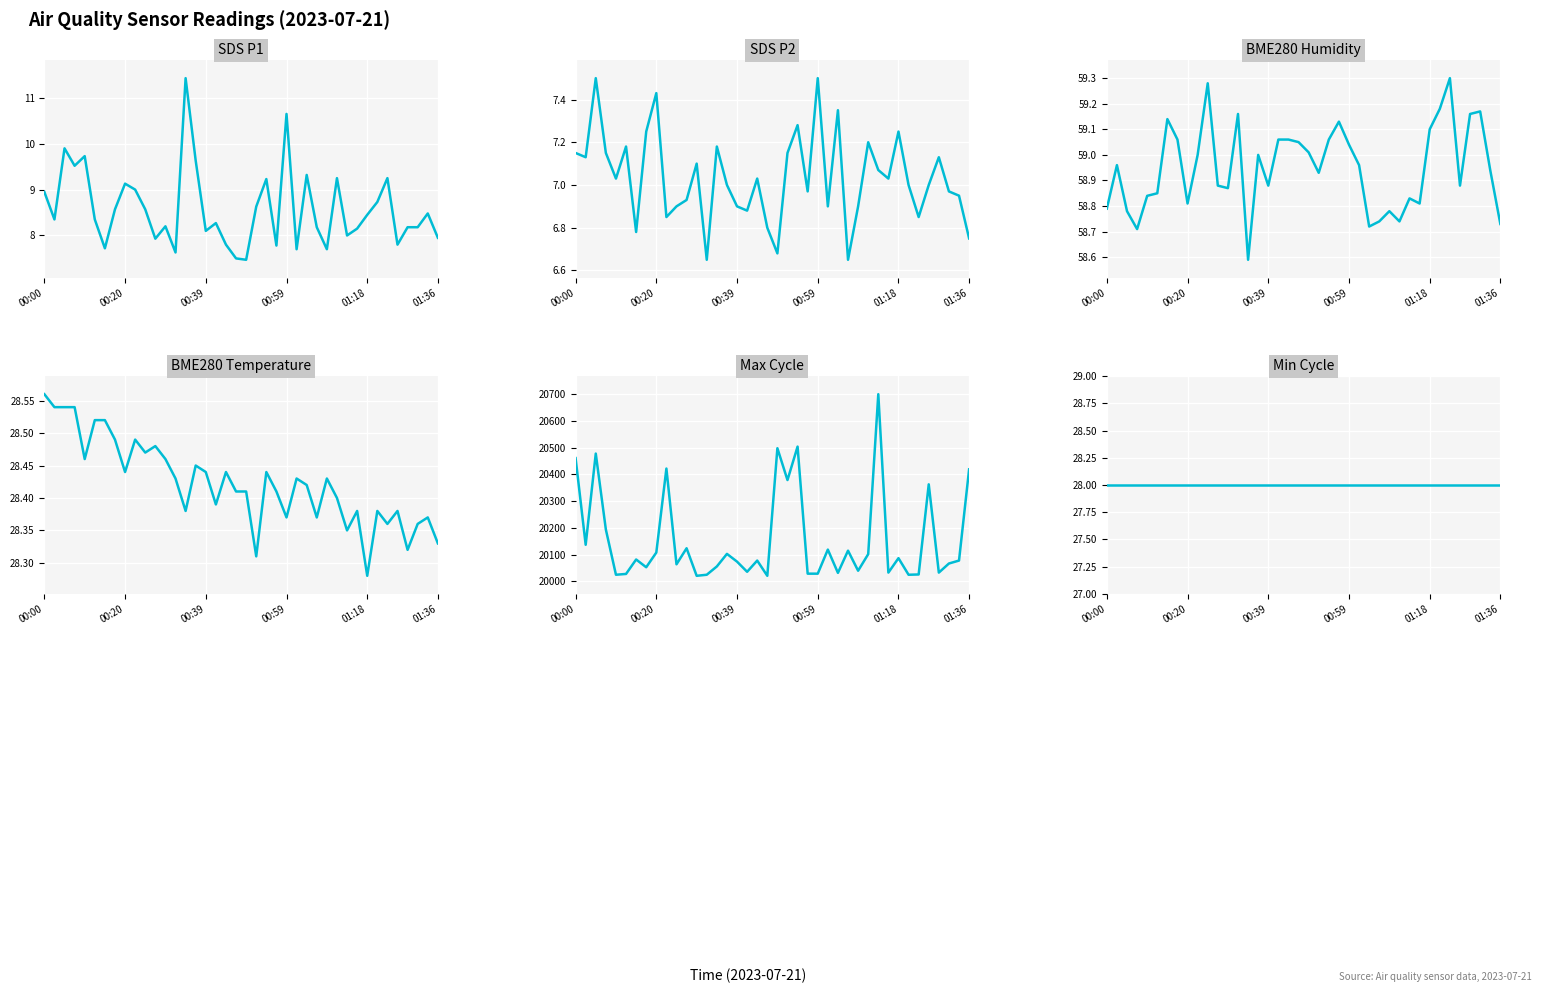

What is the smallest value displayed?

6.7